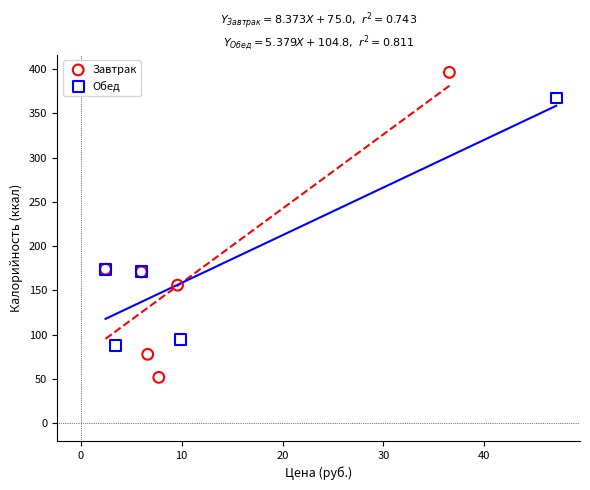

Which series reaches the minimum Y coordinate?

Завтрак